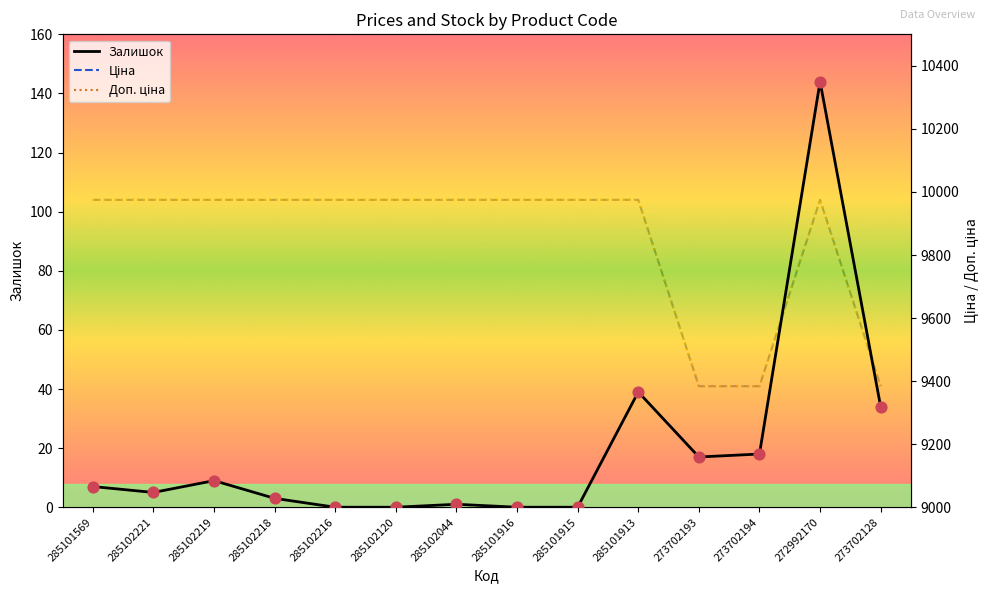

Which series reaches the minimum Y coordinate?

Залишок